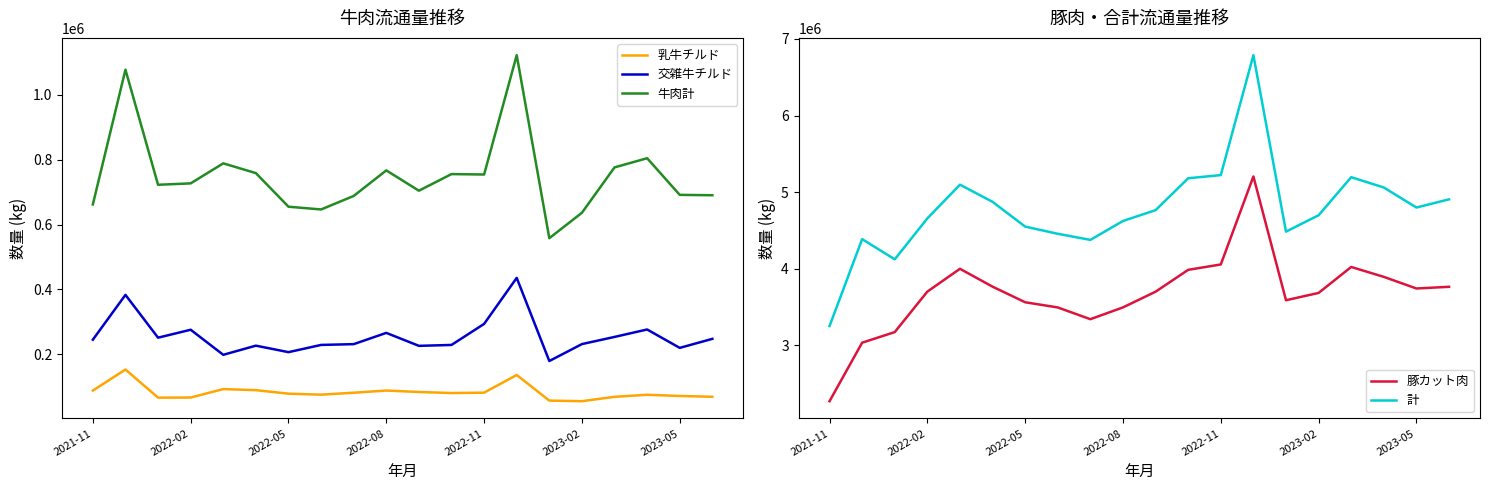

Is it true that 計 equals 3253430 at 2021-11?

True